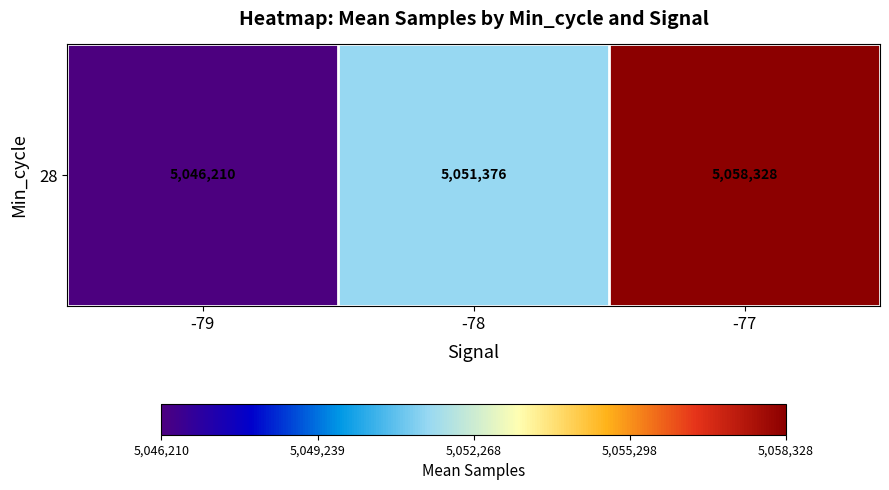

What is the approximate value at -77?

5058327.5